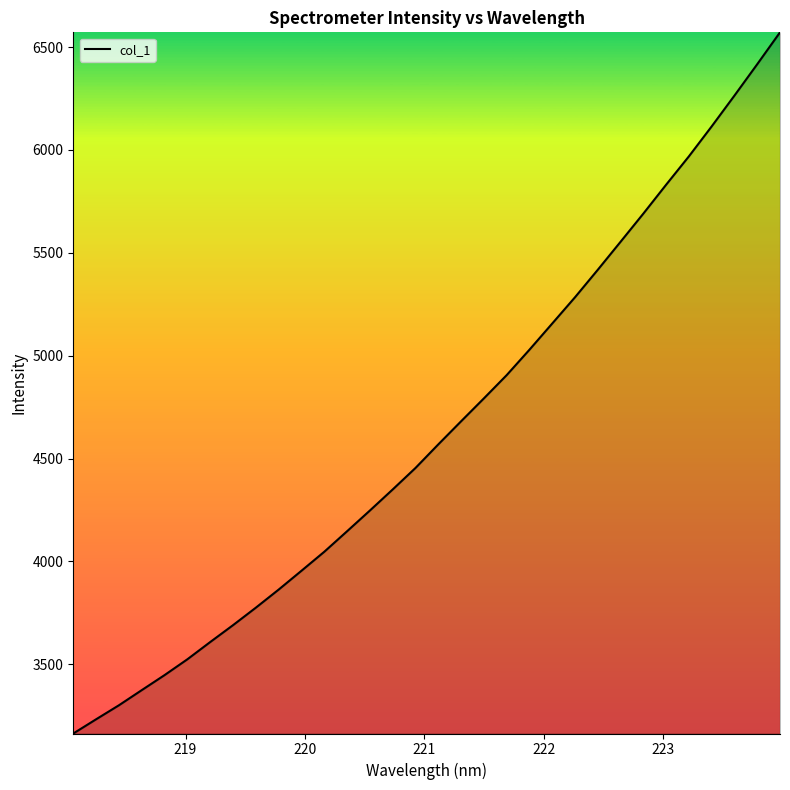

What is the difference between the maximum and minimum values?

3407.7